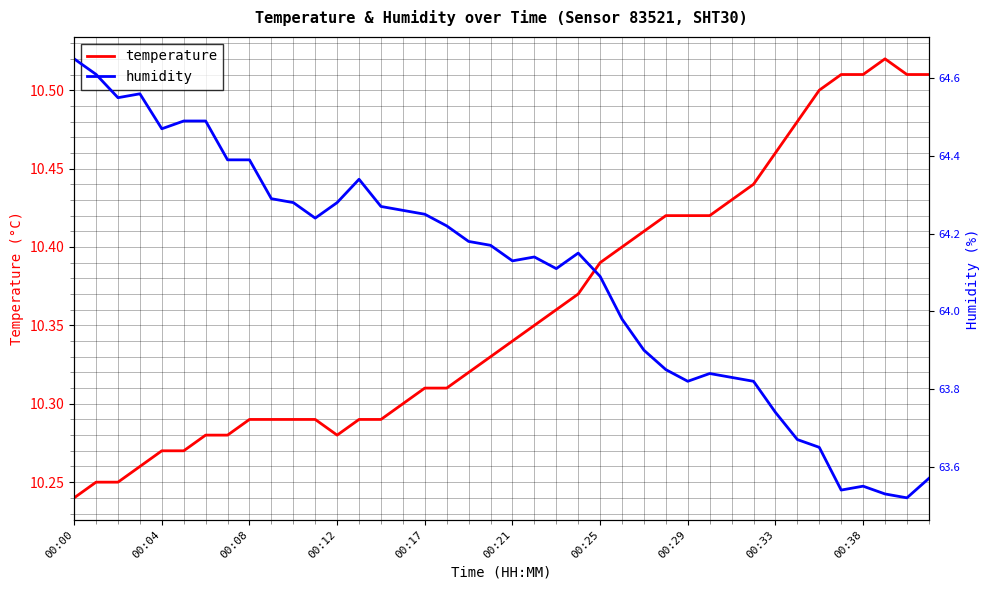

What is the difference between the second highest and minimum values in the temperature series?

0.3